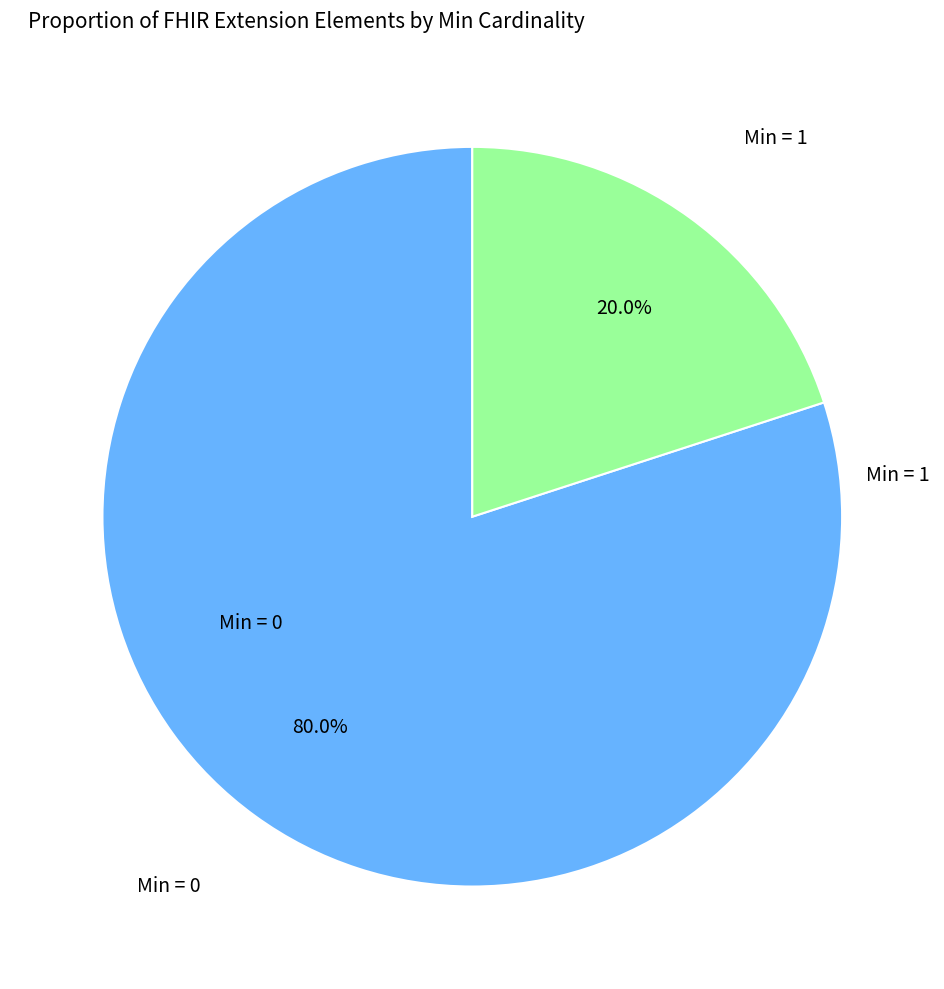

How many slices are in this pie chart?

2